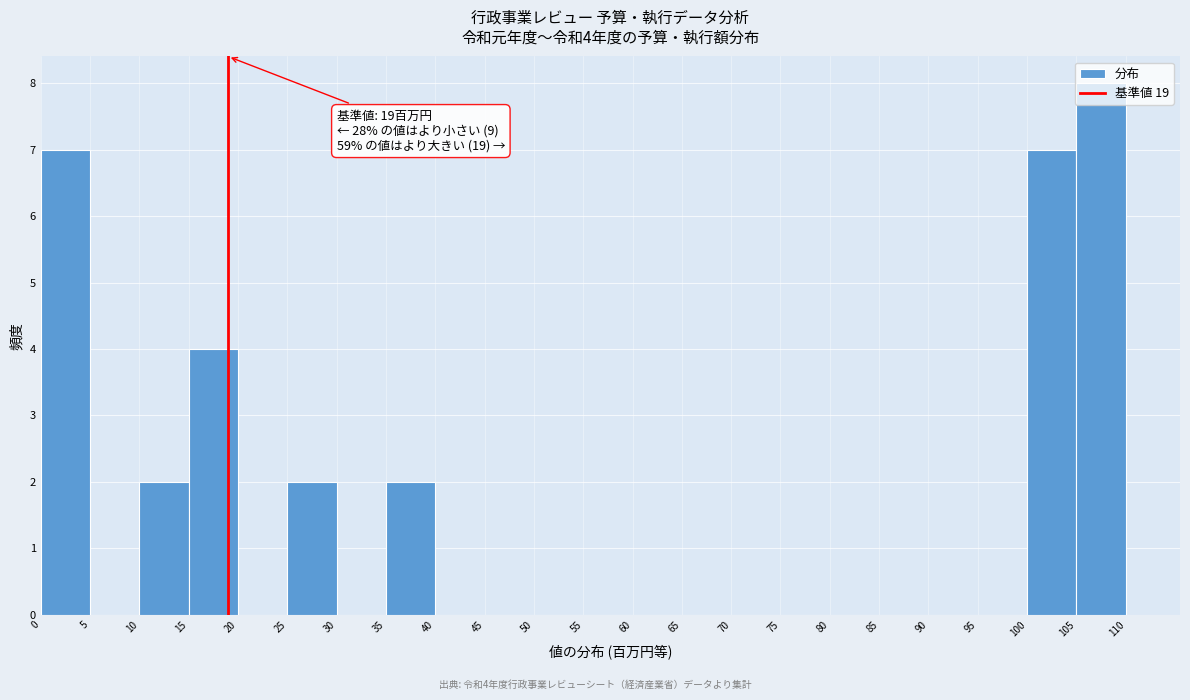

Which range on the x-axis has the tallest bar?

105 to 110